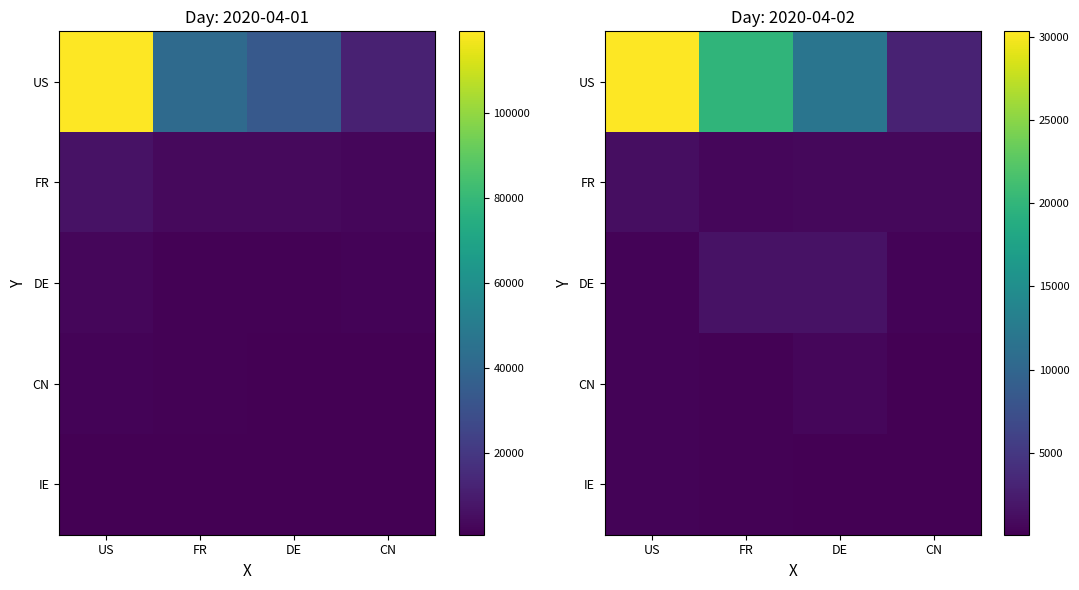

At which category does the chart reach its minimum across all series?

CN